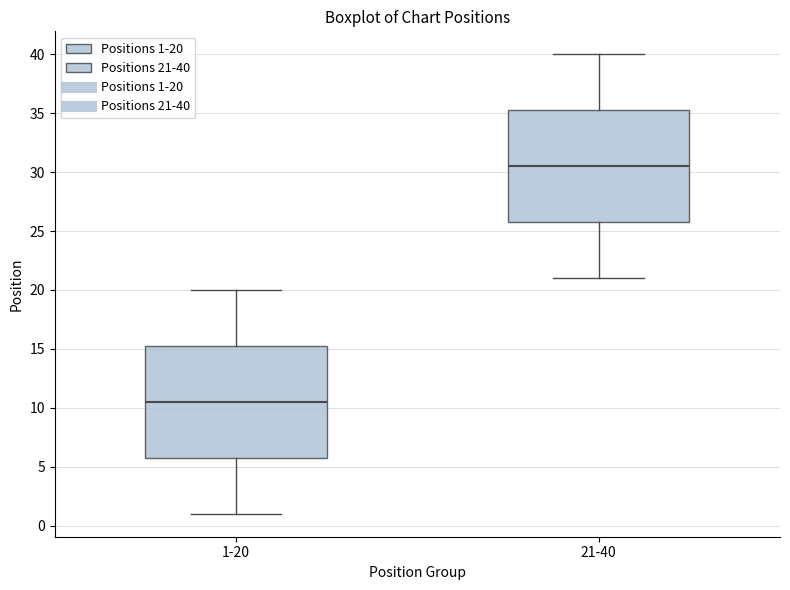

Reading left to right, transcribe this box plot: for each box, give where its median line is, the range the box spans, and where its two whiskers end, as read against the y-axis. The values are not printed on the chart, so give them approximately, as read against the axis.

1-20: median 10.5, box 6.0 to 15.5, whiskers 1.0 to 20.0
21-40: median 30.5, box 26.0 to 35.5, whiskers 21.0 to 40.0